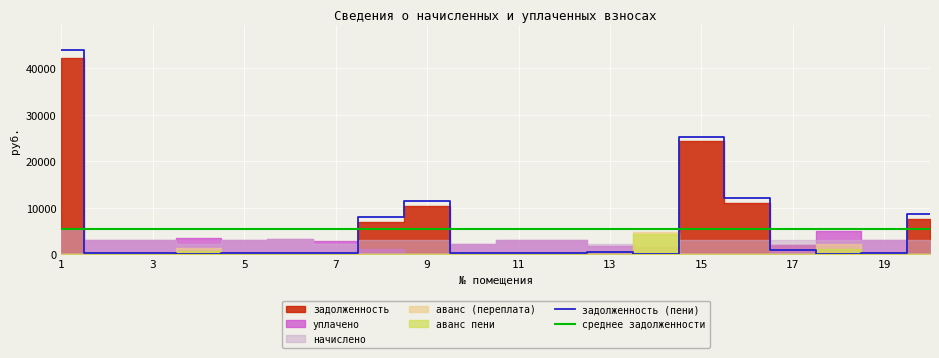

Which series has the largest total across all categories?

задолженность (пени)